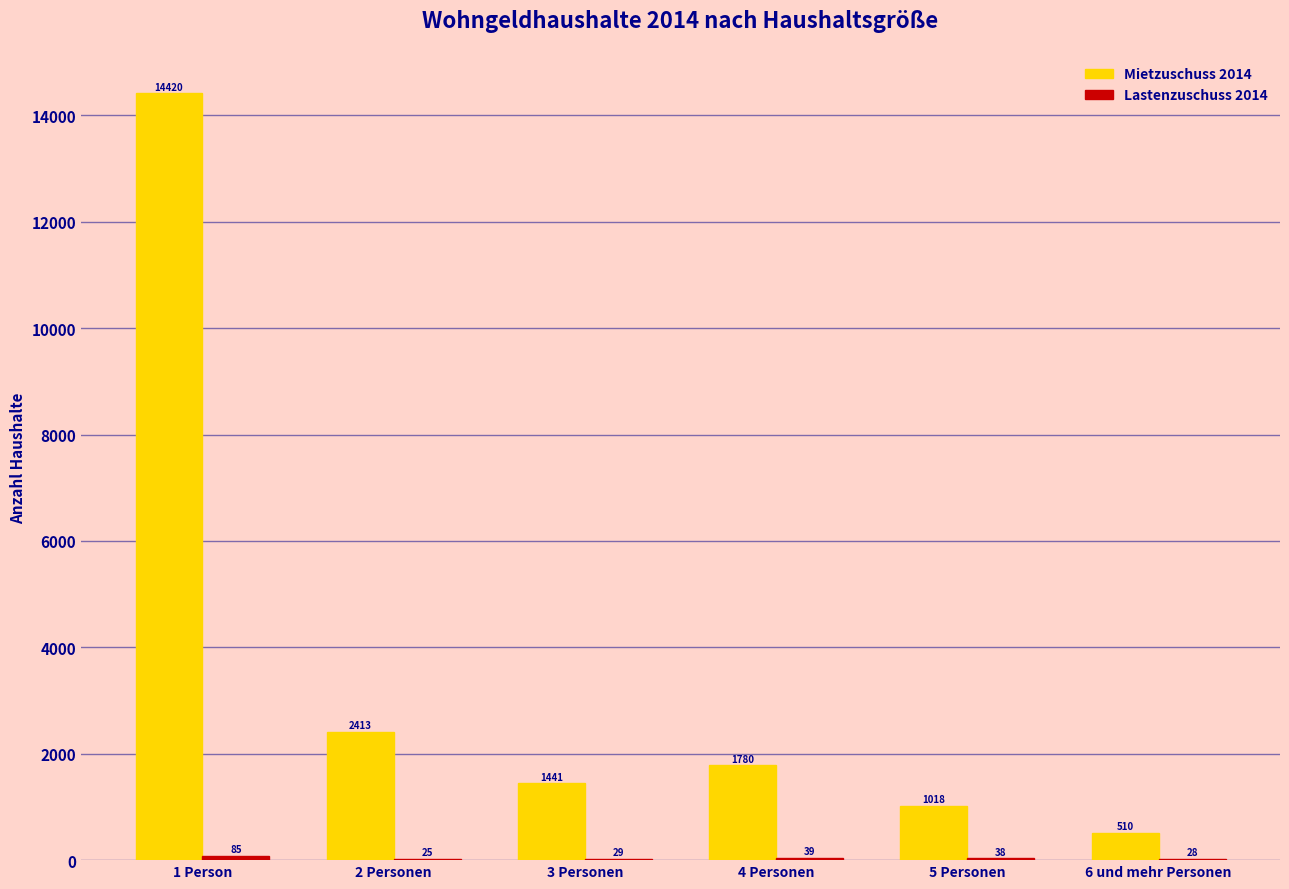

How many groups of bars are there?

6